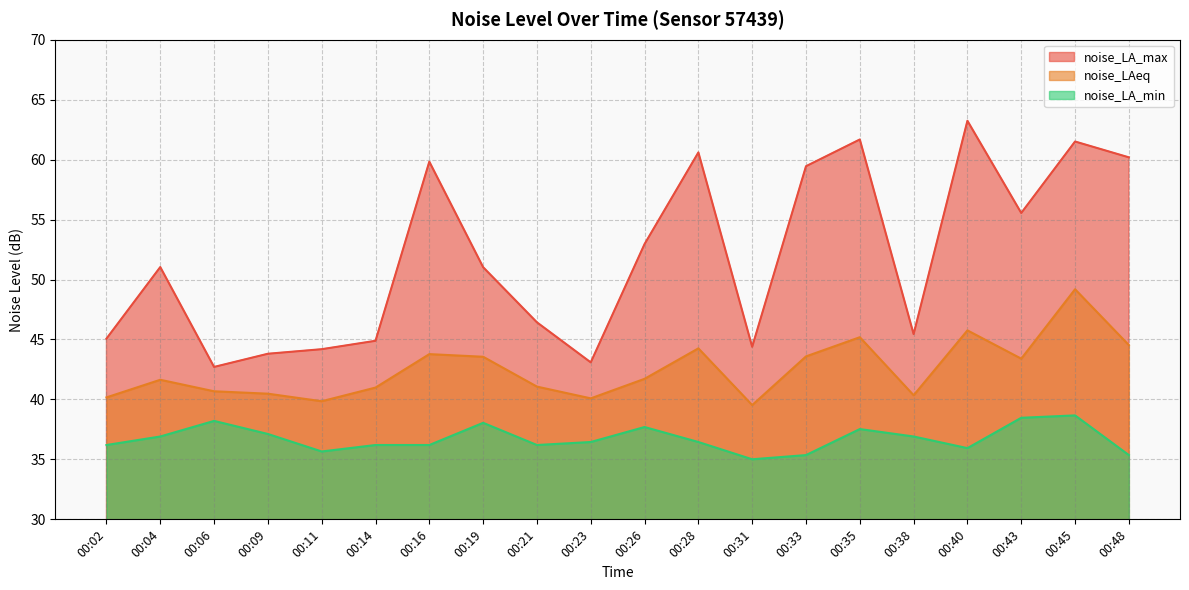

Which label corresponds to the smallest value in the chart?

00:31